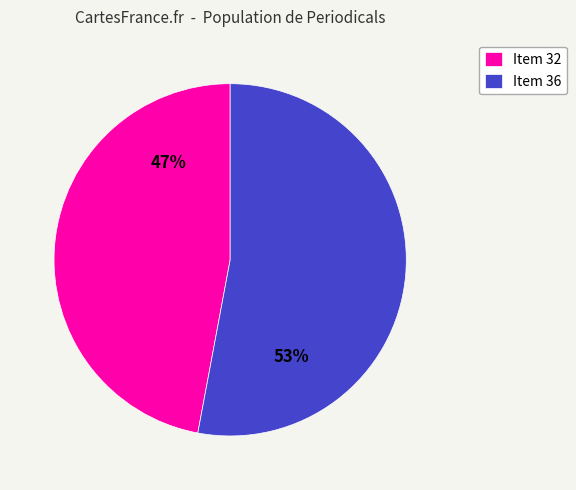

To the nearest percent, what percentage of the pie is Item 36?

53%